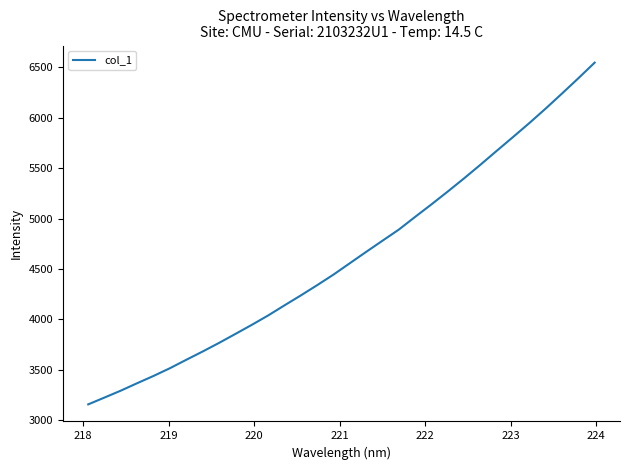

Reading right to left, extract all data points from this chart.

6547.9	6392.9	6241.5	6092.5	5948.7	5809.9	5672.9	5534.6	5399.7	5268.8	5141.2	5017.0	4890.6	4780.3	4669.4	4556.8	4444.0	4339.1	4237.3	4138.7	4038.4	3945.2	3855.3	3766.3	3681.2	3599.1	3515.6	3439.0	3367.0	3293.1	3224.5	3156.4